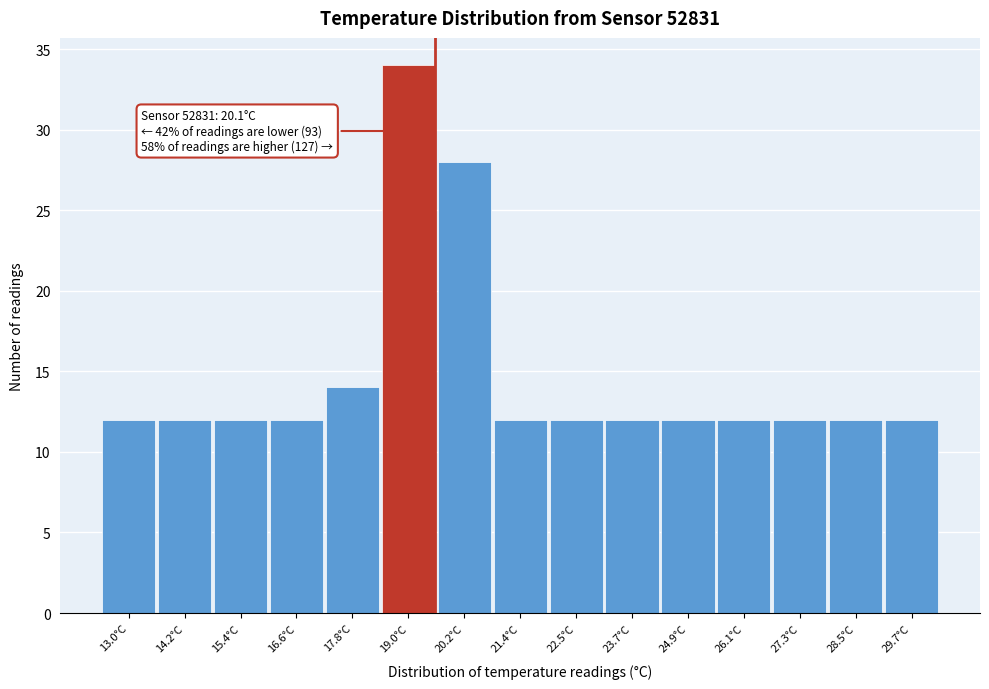

Reading left to right, what are all the values shown in this chart?

12	12	12	12	14	34	28	12	12	12	12	12	12	12	12